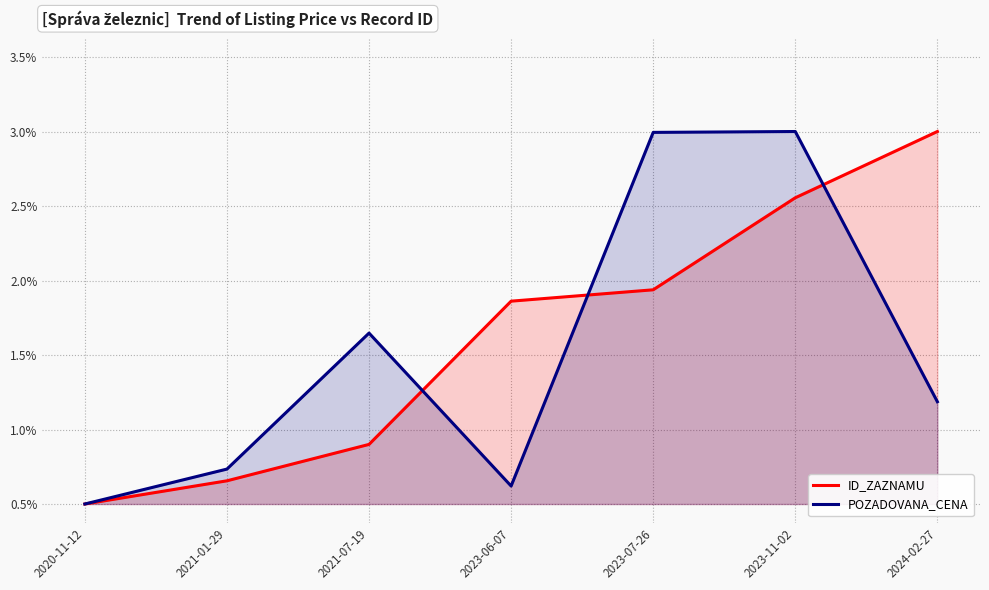

Where is ID_ZAZNAMU nearest to the value 0?

2020-11-12